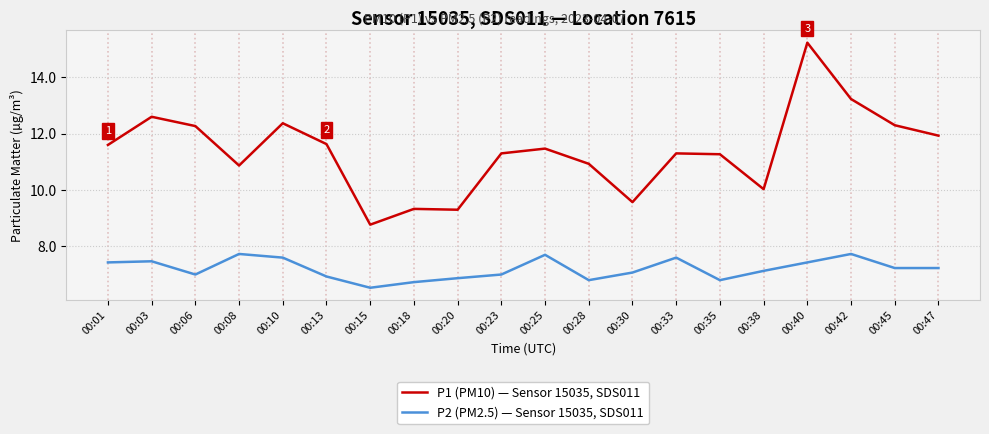

At which label does P1 (PM10) — Sensor 15035, SDS011 first exceed 11?

00:01